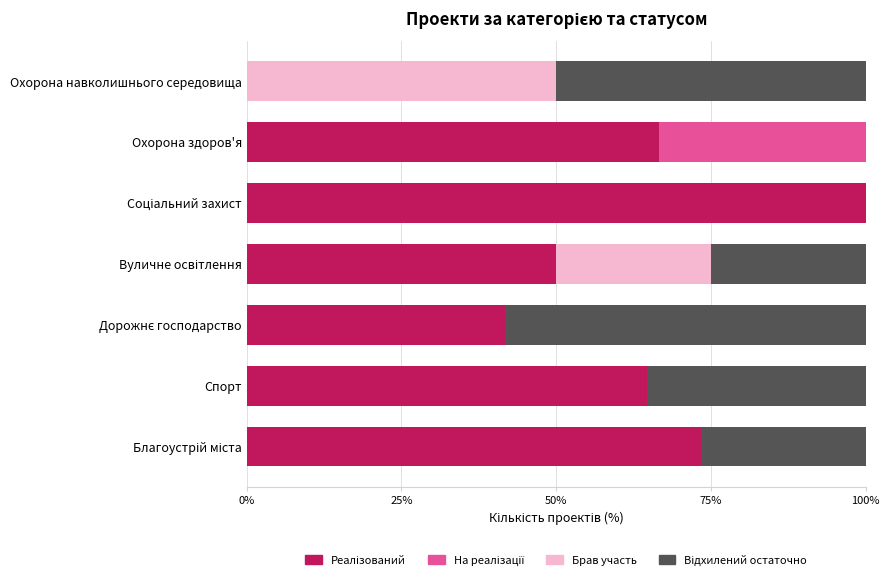

Which series has the largest range (max minus min)?

Реалізований